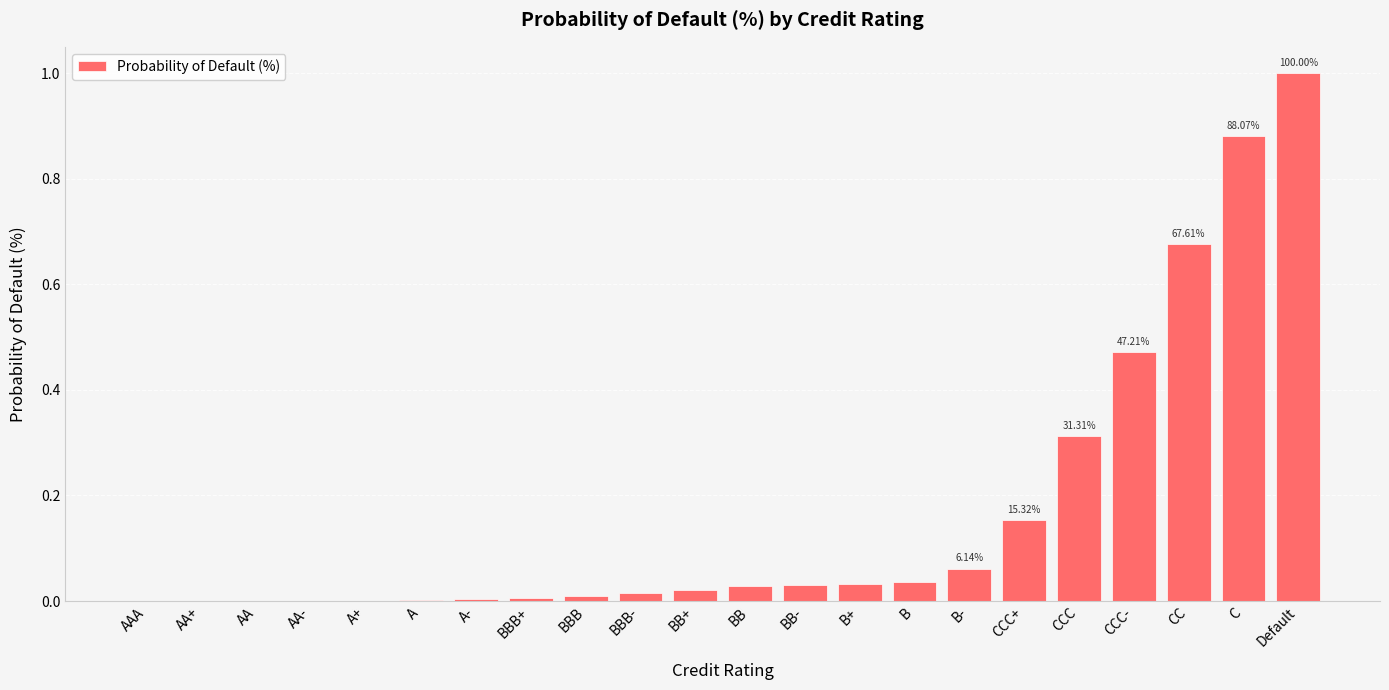

What is the sum of all values?

3.7